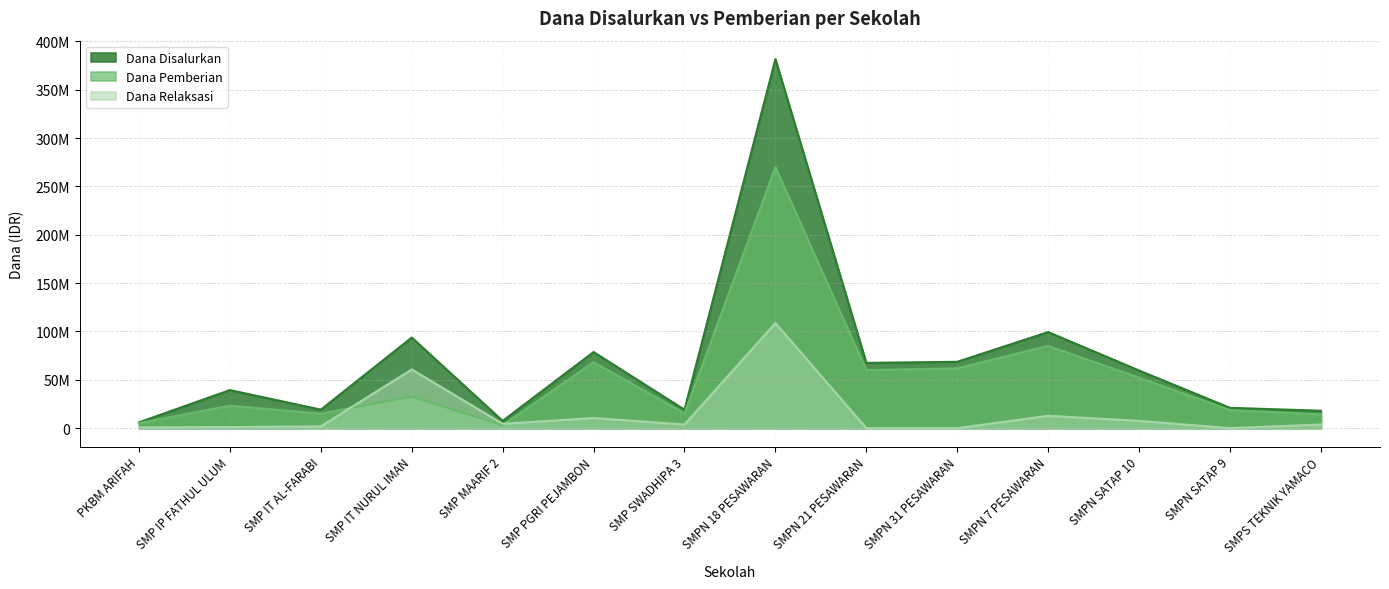

At SMPN 31 PESAWARAN, list the series in order from smallest to largest.

Dana Relaksasi, Dana Pemberian, Dana Disalurkan